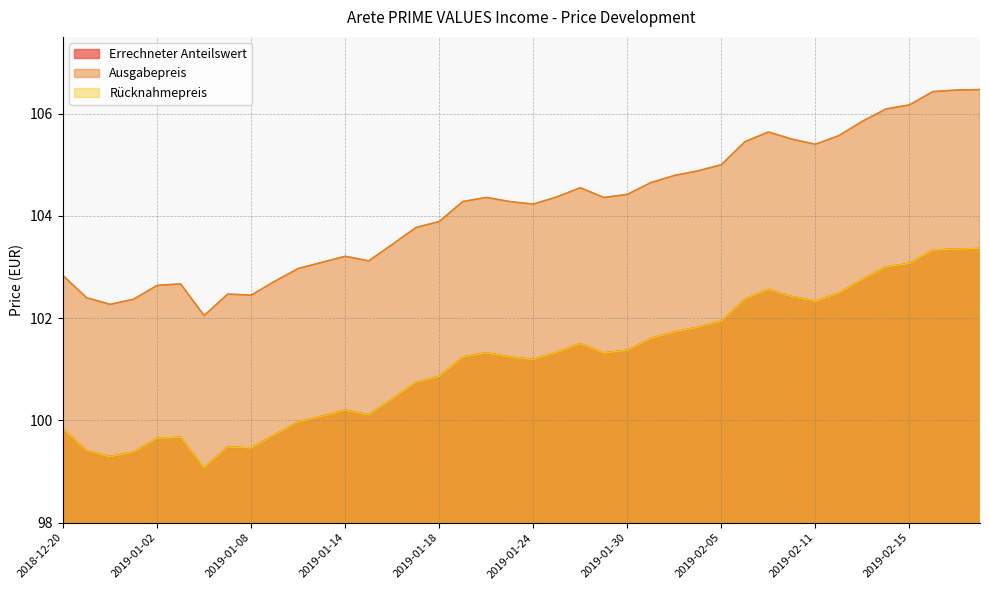

Between 2019-01-17 and 2019-01-21, which series saw the biggest shift?

Ausgabepreis